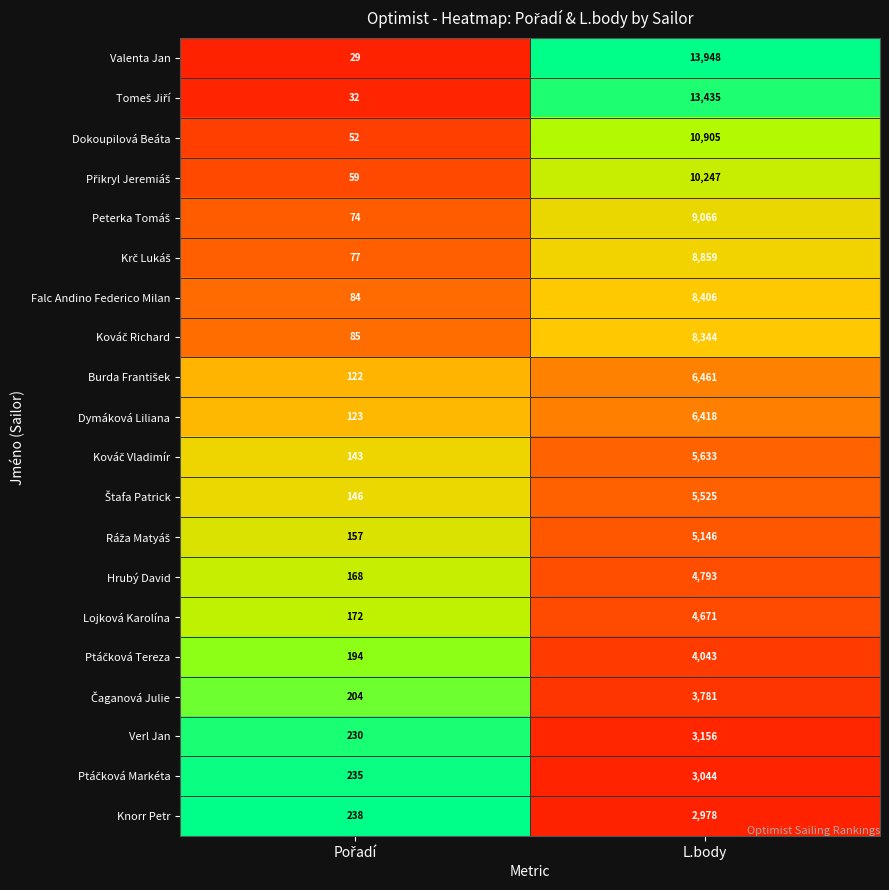

Is it true that Lojková Karolína equals 4671 at L.body?

True